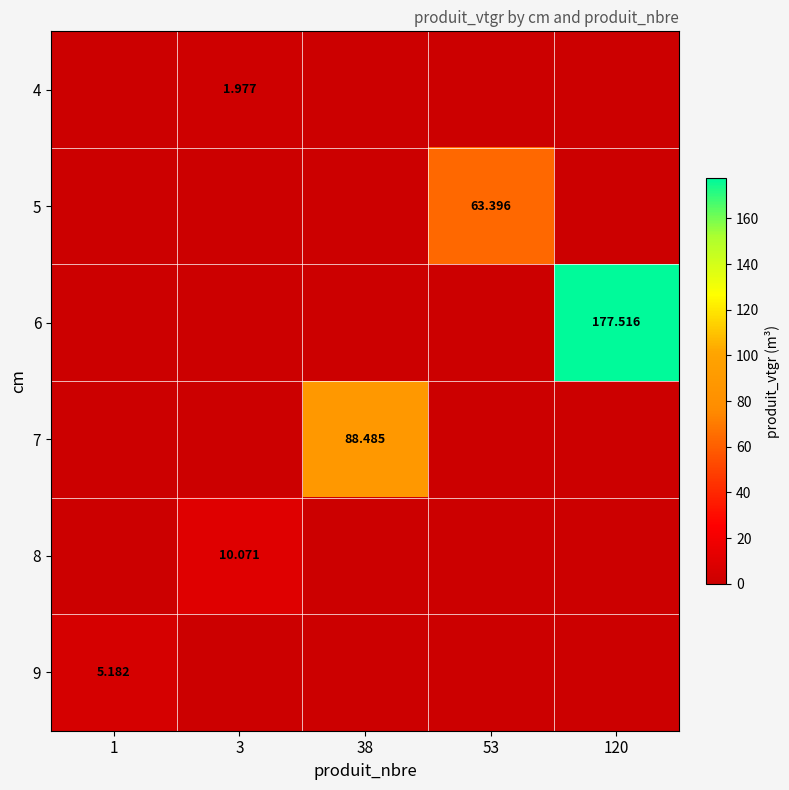

The value of 8 at 38 is 0.0. True or false?

True